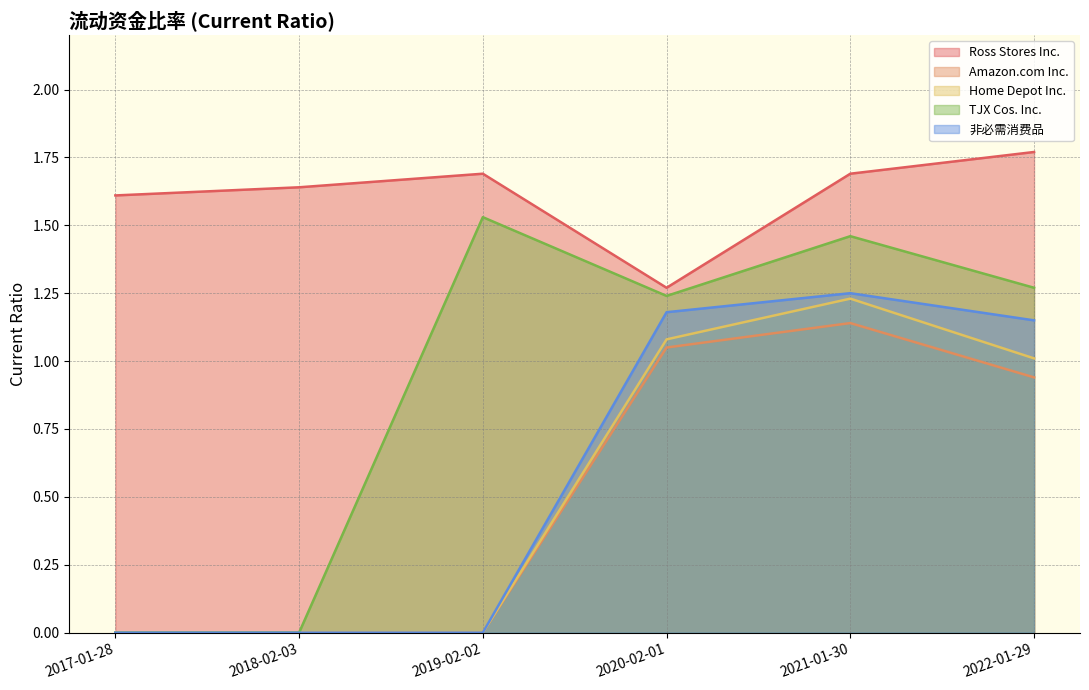

True or false: 非必需消费品 has a value of -0.9 at 2018-02-03.

False